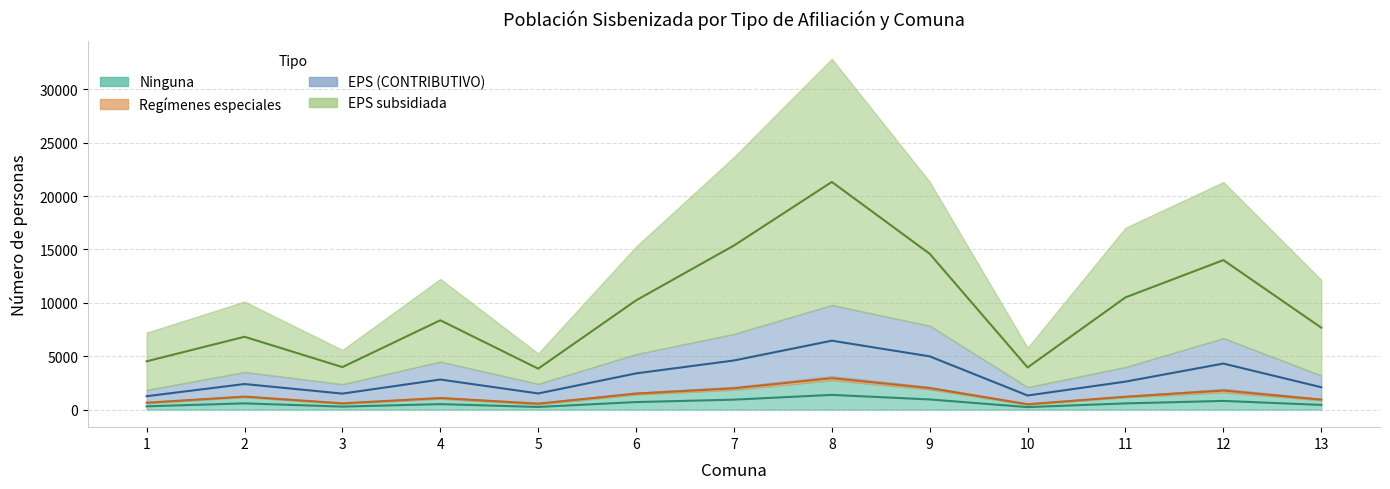

Is the value of EPS (CONTRIBUTIVO) at 7 greater than the value of Ninguna at 8?

Yes